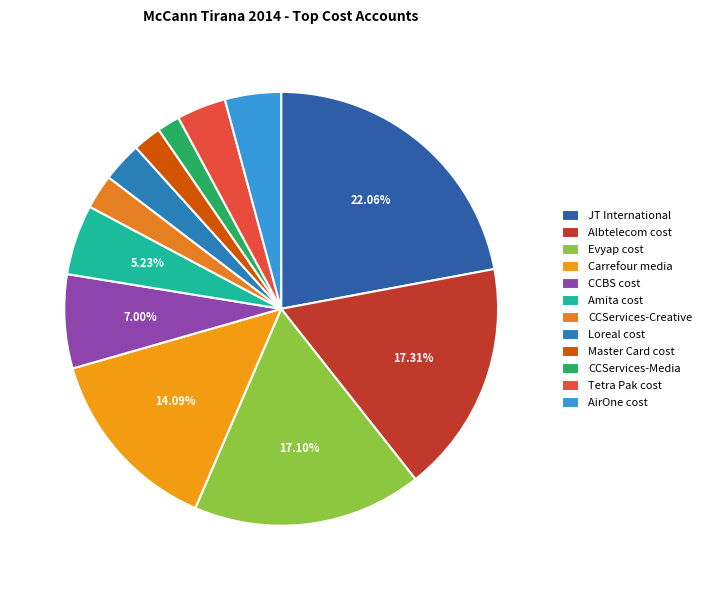

Between Amita cost and Tetra Pak cost, which is larger?

Amita cost